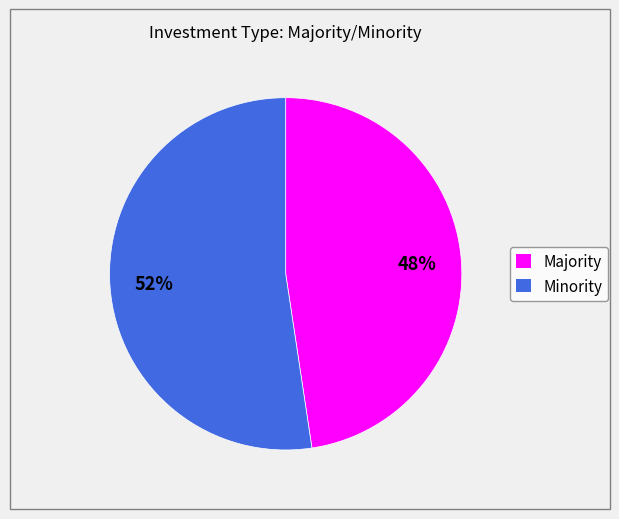

What percentage is the Minority slice, to the nearest percent?

52%